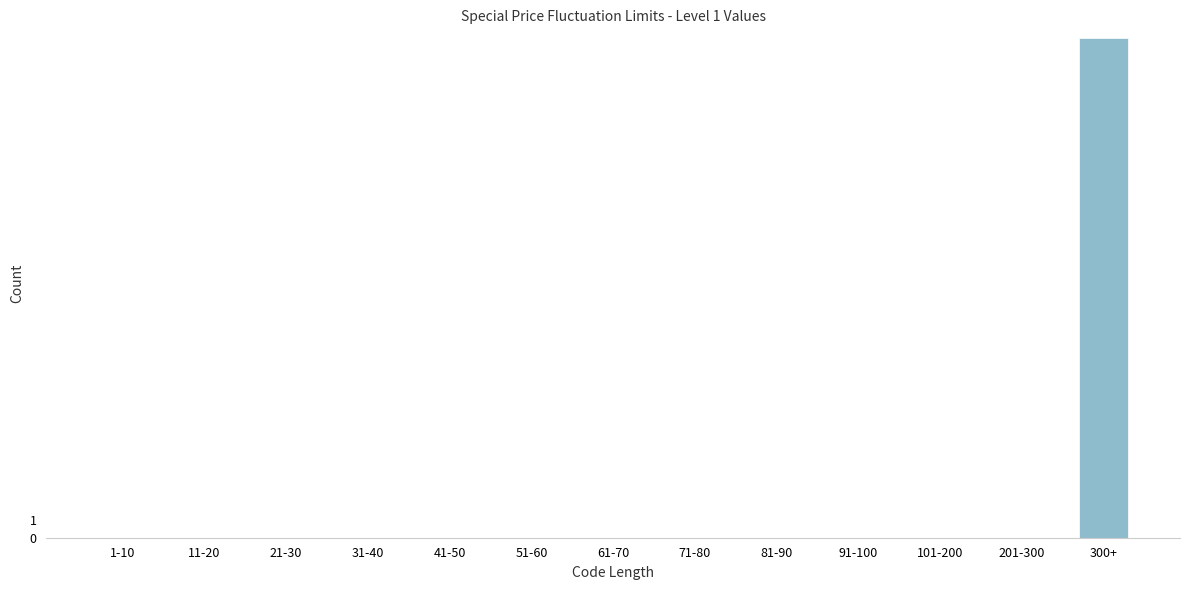

Reading left to right, transcribe all the data shown in this chart.

1-10=0	11-20=0	21-30=0	31-40=0	41-50=0	51-60=0	61-70=0	71-80=0	81-90=0	91-100=0	101-200=0	201-300=0	300+=29